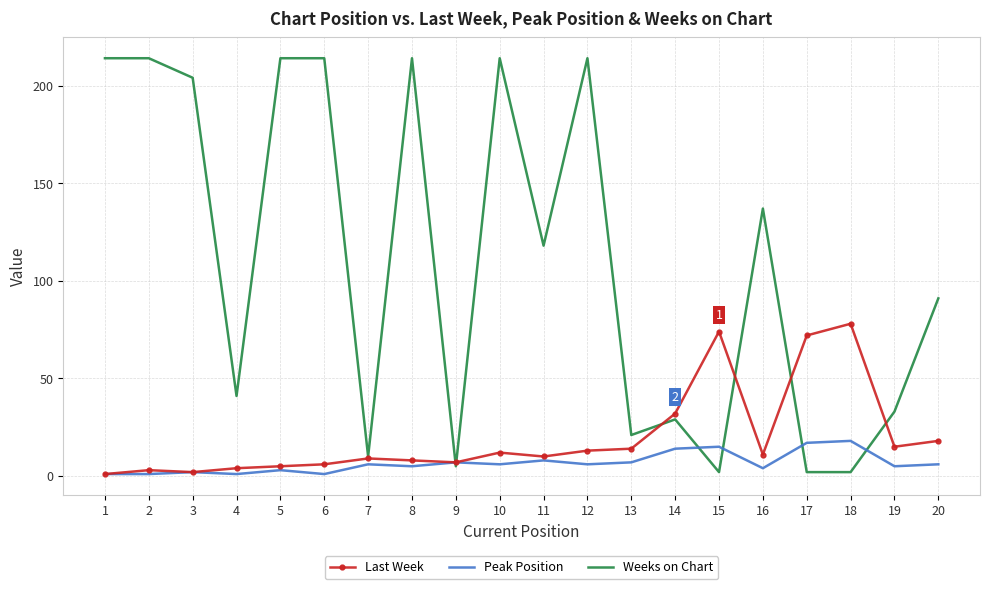

Which series has the largest total across all categories?

Weeks on Chart